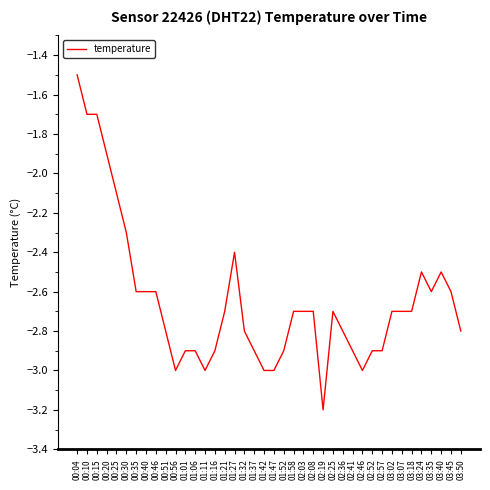

What is the difference between the maximum and minimum values?

1.7